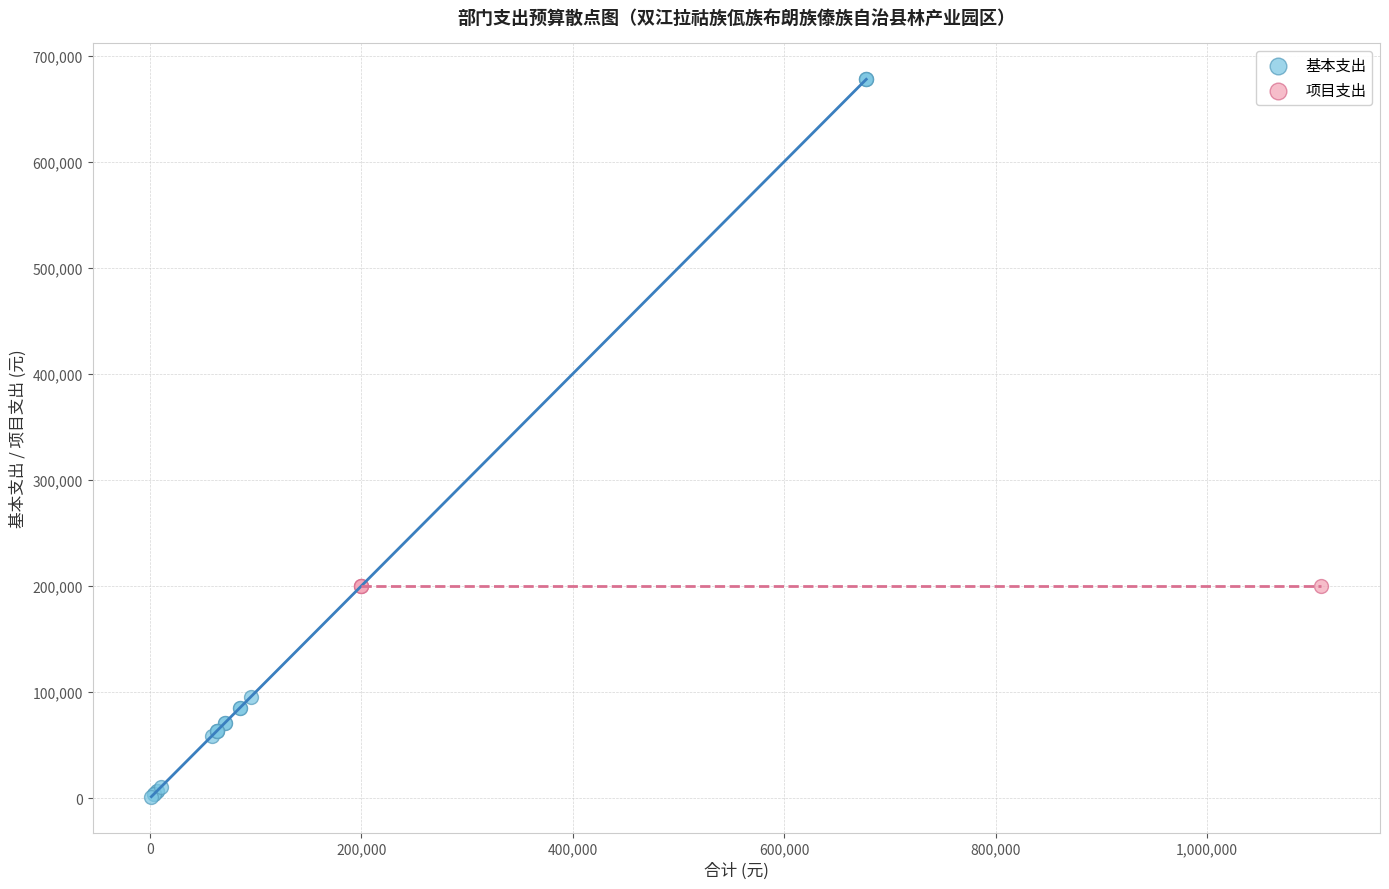

Which series reaches the minimum Y coordinate?

基本支出